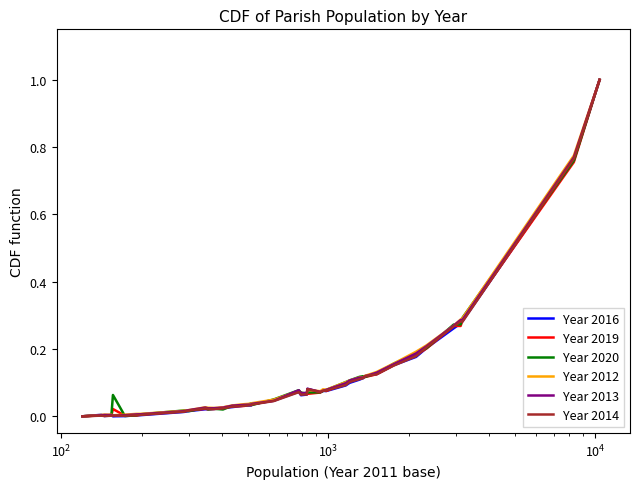

What is the maximum value for Year 2020?

1.0